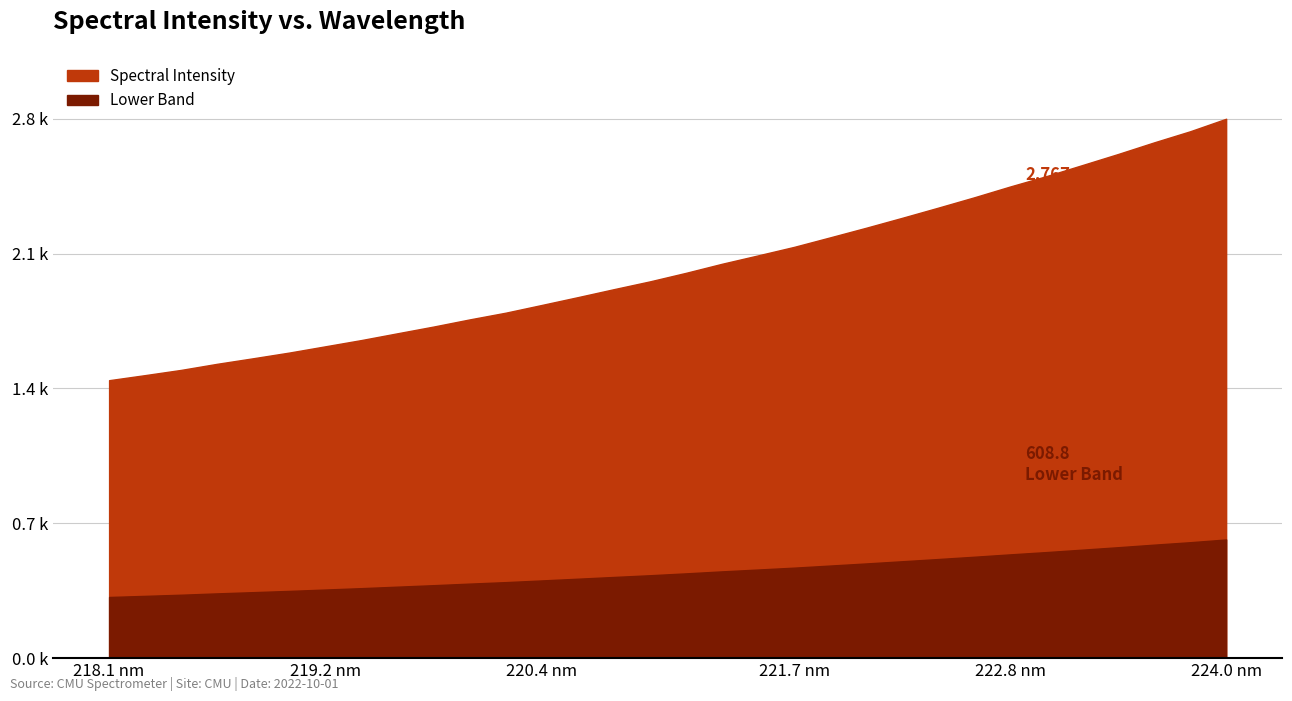

Does the chart have visible grid lines?

Yes